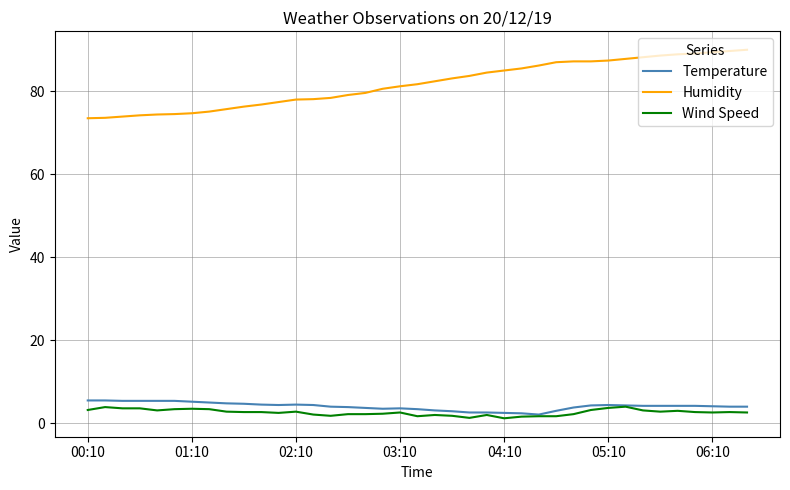

Which series has the largest total across all categories?

Humidity